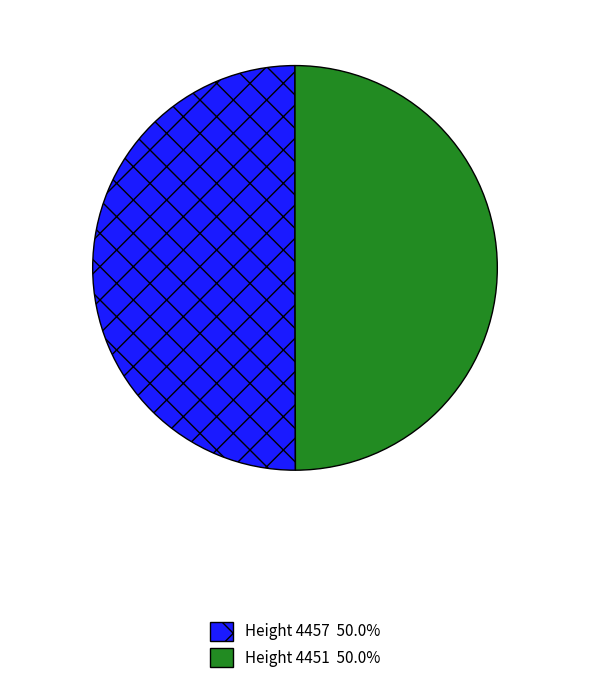

What is the ratio of the value at Height 4457 50.0% to the value at Height 4451 50.0%?

1.0